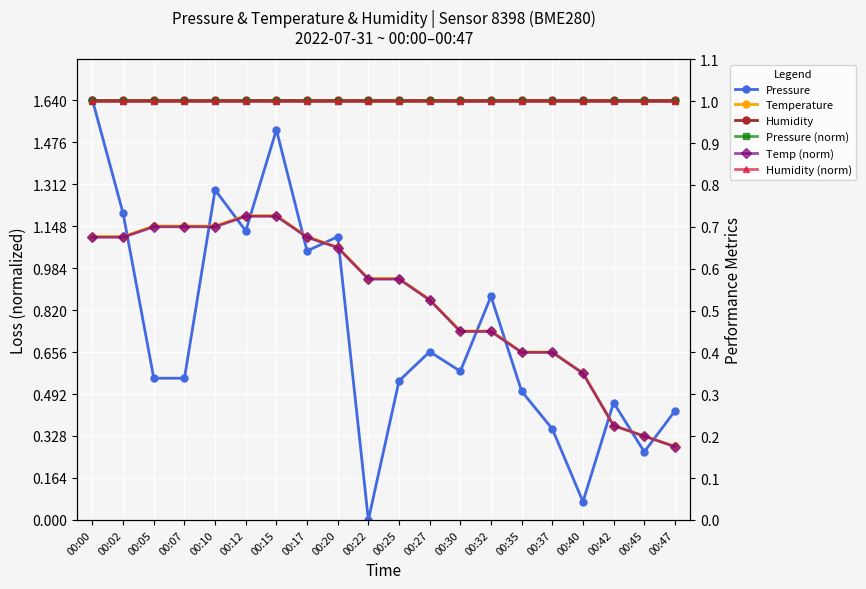

What is the value of the Temp (norm) point at the 14th from the left?

0.4